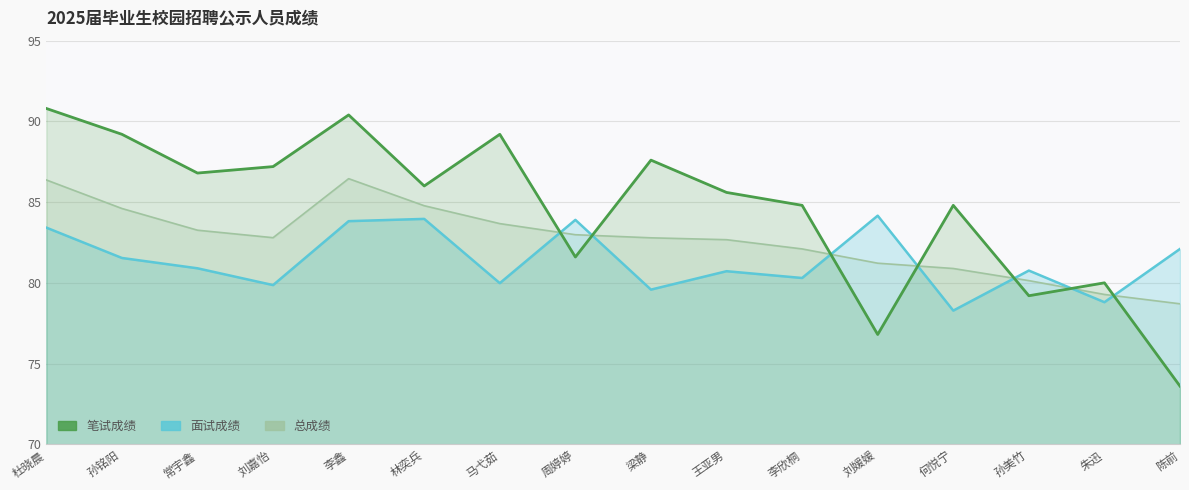

Reading right to left, transcribe all the data shown in this chart.

笔试成绩: 73.6	80.0	79.2	84.8	76.8	84.8	85.6	87.6	81.6	89.2	86.0	90.4	87.2	86.8	89.2	90.8
面试成绩: 82.1	78.8	80.8	78.3	84.2	80.3	80.7	79.6	83.9	80.0	84.0	83.8	79.9	80.9	81.5	83.4
总成绩: 78.7	79.3	80.1	80.9	81.2	82.1	82.7	82.8	83.0	83.7	84.8	86.5	82.8	83.3	84.6	86.4